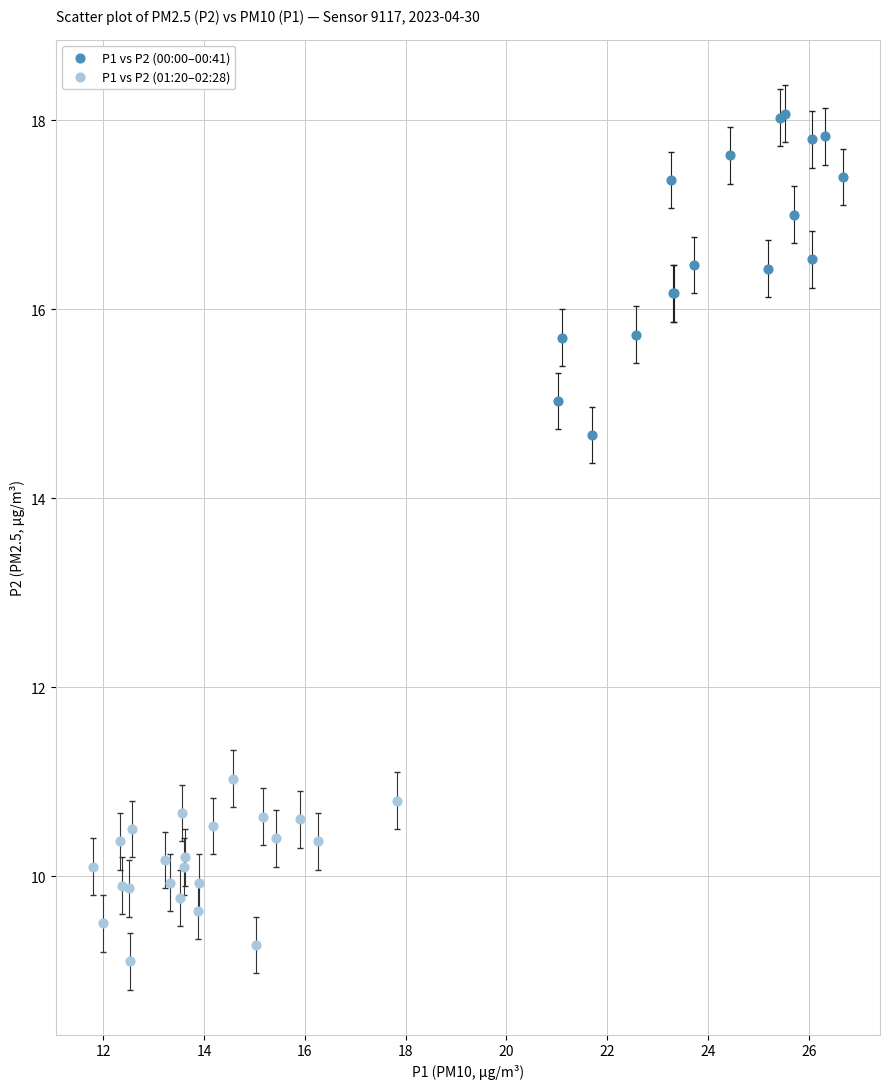

What are all the series names shown in the legend?

P1 vs P2 (00:00–00:41), P1 vs P2 (01:20–02:28)